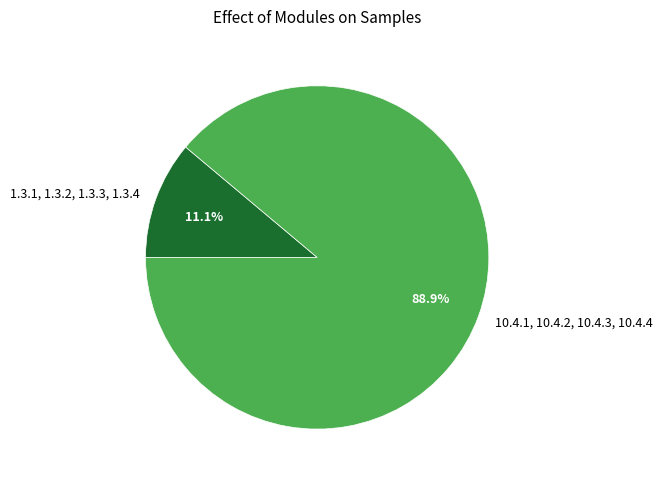

What is the ratio of the value at 1.3.1, 1.3.2, 1.3.3, 1.3.4 to the value at 10.4.1, 10.4.2, 10.4.3, 10.4.4?

0.1